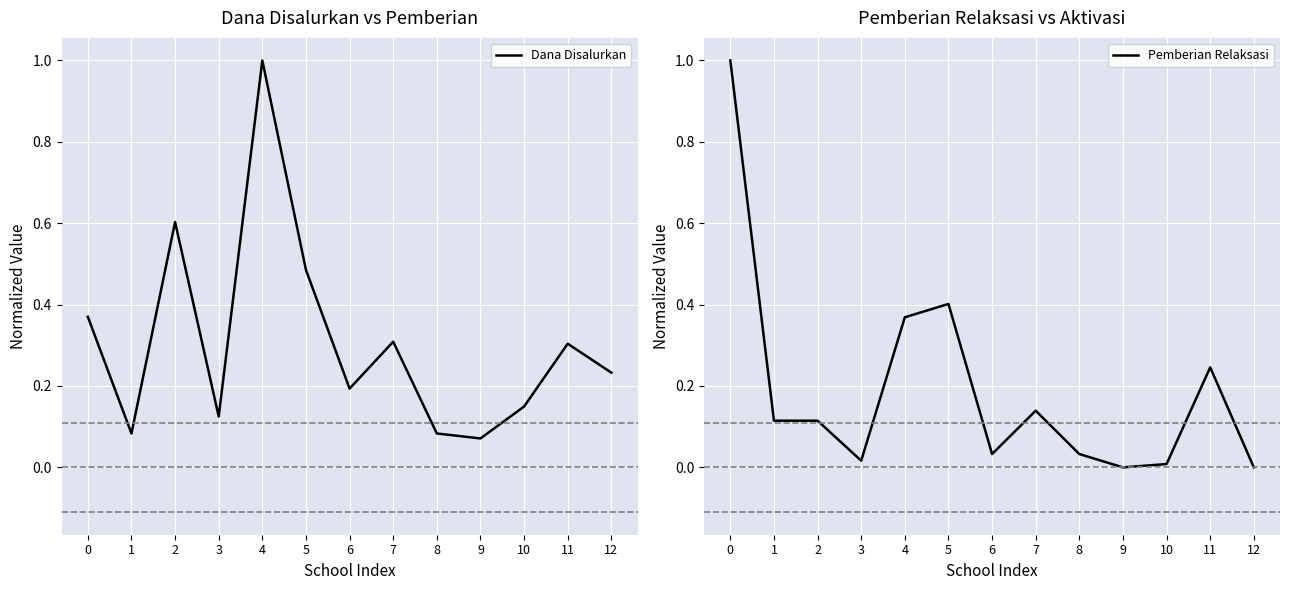

How many values in Pemberian Relaksasi are above zero?

11